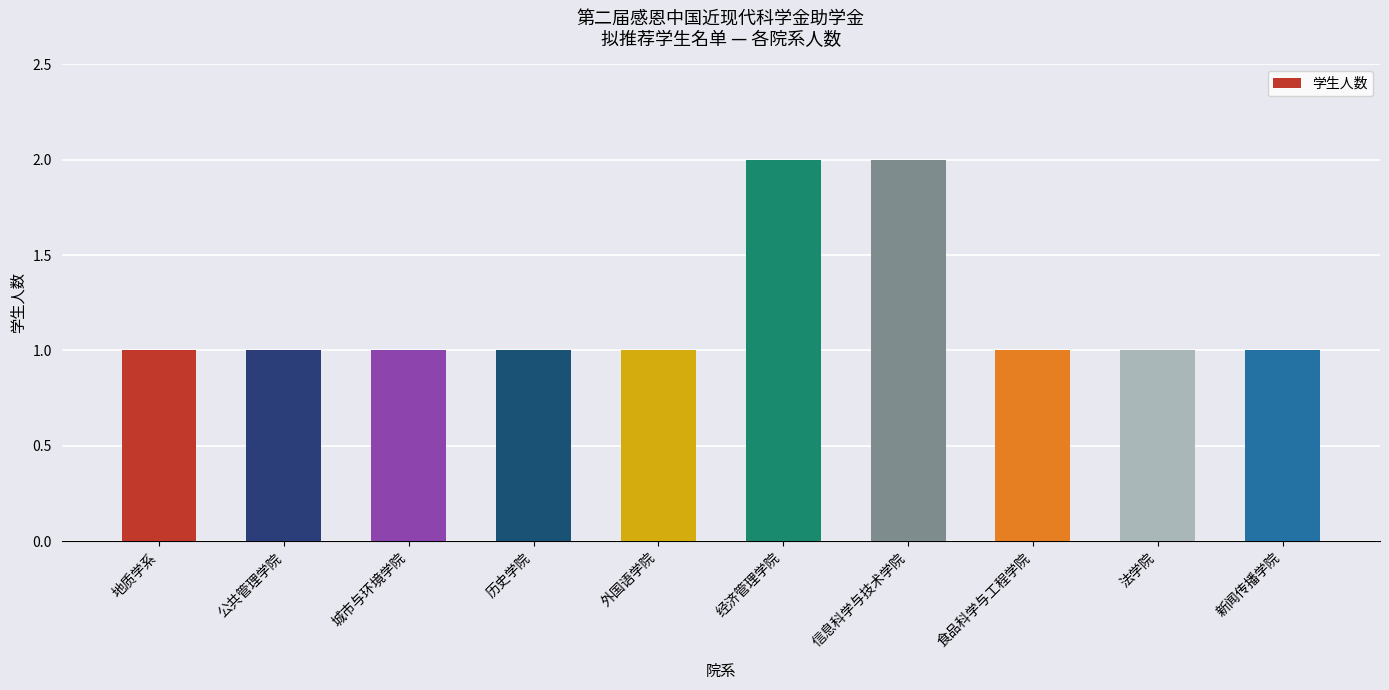

Reading right to left, what are all the values shown in this chart?

新闻传播学院=1	法学院=1	食品科学与工程学院=1	信息科学与技术学院=2	经济管理学院=2	外国语学院=1	历史学院=1	城市与环境学院=1	公共管理学院=1	地质学系=1